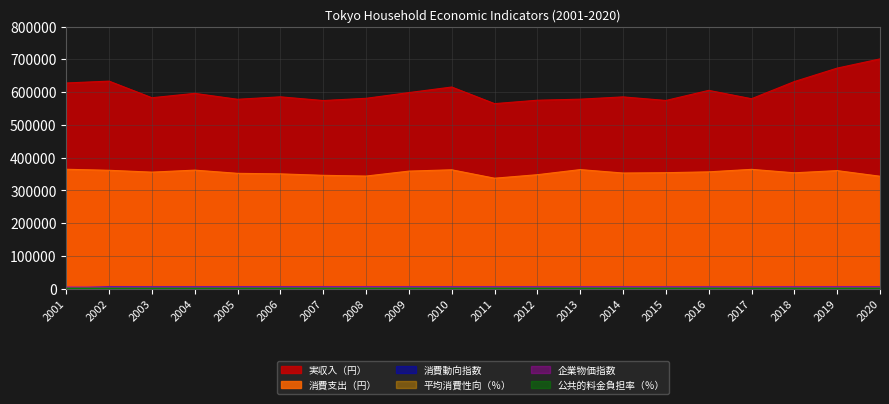

Reading left to right, list all the values displayed in this chart.

実収入（円）: 2001=628068.0	2002=633711.0	2003=583065.0	2004=596372.0	2005=578340.0	2006=585818.0	2007=574514.0	2008=581293.0	2009=598723.0	2010=615748.0	2011=565071.0	2012=575440.0	2013=578628.0	2014=585636.0	2015=574733.0	2016=605530.0	2017=580063.0	2018=632404.0	2019=673468.0	2020=701538.0
消費支出（円）: 2001=364721.0	2002=361608.0	2003=355982.0	2004=362122.0	2005=352303.0	2006=350664.0	2007=346256.0	2008=343972.0	2009=359096.0	2010=363141.0	2011=337458.0	2012=348158.0	2013=363721.0	2014=353261.0	2015=354241.0	2016=356829.0	2017=364470.0	2018=353941.0	2019=360606.0	2020=343451.0
消費動向指数: 2001=0.0	2002=5937.4	2003=5880.0	2004=5890.4	2005=5895.7	2006=5775.7	2007=5791.3	2008=5681.7	2009=5619.1	2010=5645.2	2011=5509.6	2012=5546.1	2013=5613.9	2014=5405.2	2015=5217.4	2016=5081.7	2017=5034.8	2018=5029.6	2019=5029.6	2020=4732.2
平均消費性向（％）: 2001=3641.7	2002=3558.3	2003=3819.1	2004=3793.0	2005=3798.3	2006=3777.4	2007=3808.7	2008=3777.4	2009=3866.1	2010=3819.1	2011=3850.4	2012=3923.5	2013=4080.0	2014=3954.8	2015=4017.4	2016=3845.2	2017=4064.3	2018=3667.8	2019=3485.2	2020=3193.0
企業物価指数: 2001=4940.9	2002=4841.7	2003=4794.8	2004=4857.4	2005=4935.7	2006=5045.2	2007=5133.9	2008=5368.7	2009=5087.0	2010=5081.7	2011=5154.8	2012=5113.0	2013=5175.7	2014=5342.6	2015=5217.4	2016=5034.8	2017=5149.6	2018=5285.2	2019=5295.7	2020=5233.0
公共的料金負担率（％）: 2001=1539.1	2002=1533.9	2003=1554.8	2004=1570.4	2005=1539.1	2006=1539.1	2007=1560.0	2008=1523.5	2009=1518.3	2010=1481.7	2011=1575.7	2012=1544.3	2013=1565.2	2014=1497.4	2015=1544.3	2016=1560.0	2017=1497.4	2018=1570.4	2019=1523.5	2020=1513.0